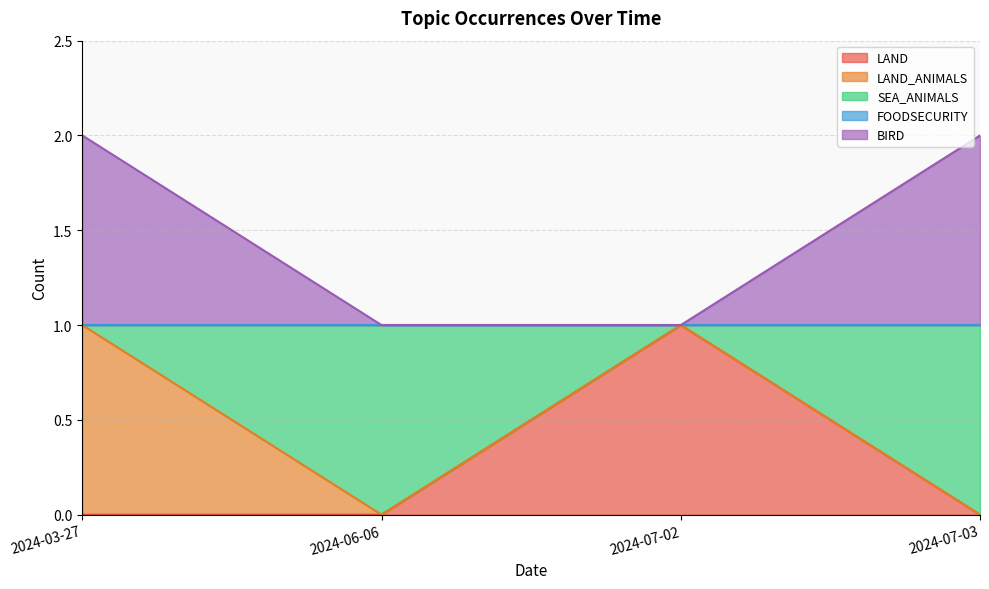

How many LAND values are between 0 and 1?

4